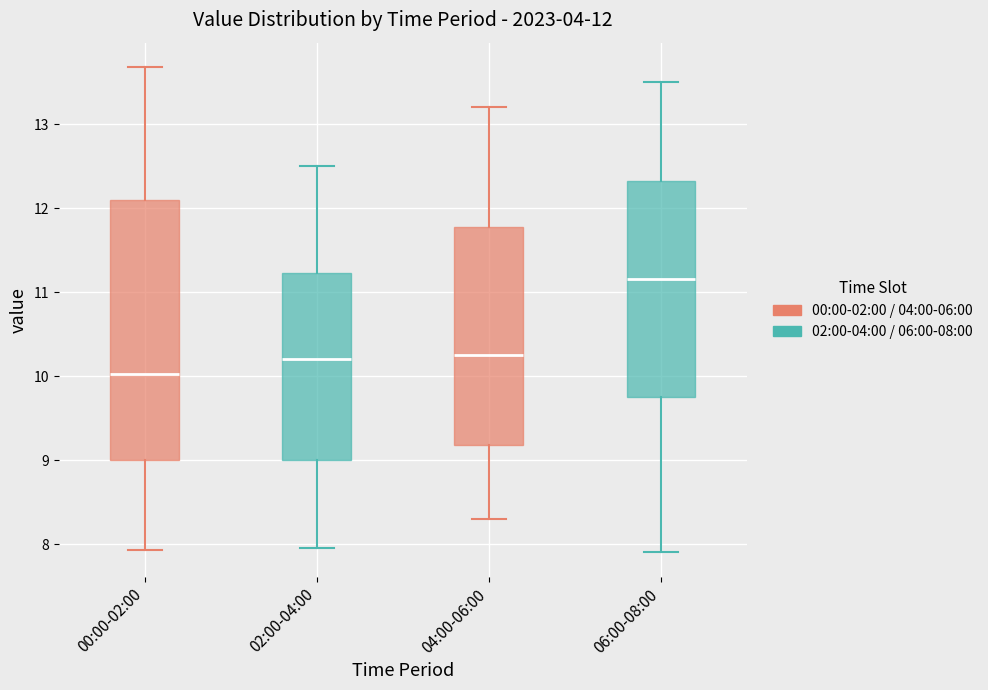

Which box is the tallest, from its lower edge to its upper edge?

00:00-02:00